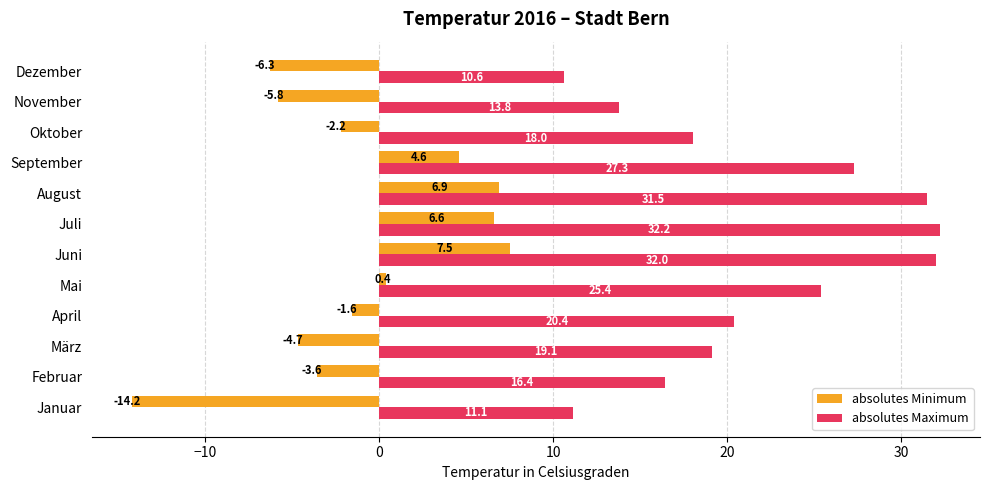

Is it true that absolutes Maximum equals 19.5 at August?

False